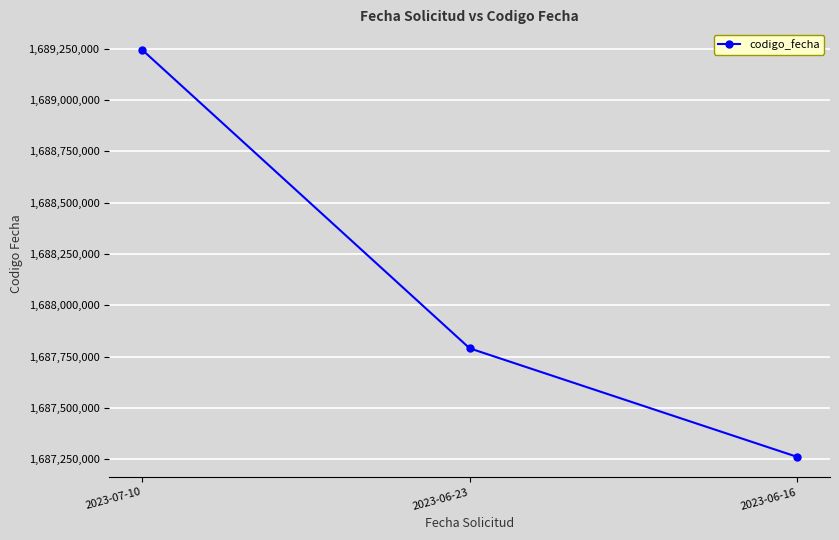

How many data points are less than 1687790522?

1